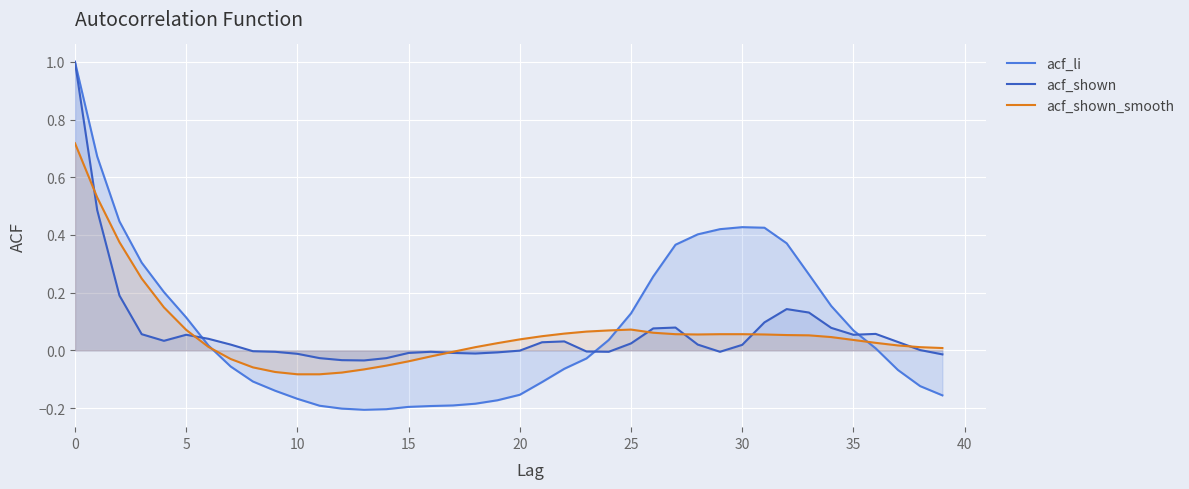

Reading left to right, what are all the values shown in this chart?

acf_li: 1.0	0.7	0.4	0.3	0.2	0.1	0.0	-0.1	-0.1	-0.1	-0.2	-0.2	-0.2	-0.2	-0.2	-0.2	-0.2	-0.2	-0.2	-0.2	-0.2	-0.1	-0.1	-0.0	0.0	0.1	0.3	0.4	0.4	0.4	0.4	0.4	0.4	0.3	0.2	0.1	0.0	-0.1	-0.1	-0.2
acf_shown: 1.0	0.5	0.2	0.1	0.0	0.1	0.0	0.0	-0.0	-0.0	-0.0	-0.0	-0.0	-0.0	-0.0	-0.0	-0.0	-0.0	-0.0	-0.0	-0.0	0.0	0.0	-0.0	-0.0	0.0	0.1	0.1	0.0	-0.0	0.0	0.1	0.1	0.1	0.1	0.1	0.1	0.0	0.0	-0.0
acf_shown_smooth: 0.7	0.5	0.4	0.2	0.1	0.1	0.0	-0.0	-0.1	-0.1	-0.1	-0.1	-0.1	-0.1	-0.1	-0.0	-0.0	-0.0	0.0	0.0	0.0	0.0	0.1	0.1	0.1	0.1	0.1	0.1	0.1	0.1	0.1	0.1	0.1	0.1	0.0	0.0	0.0	0.0	0.0	0.0